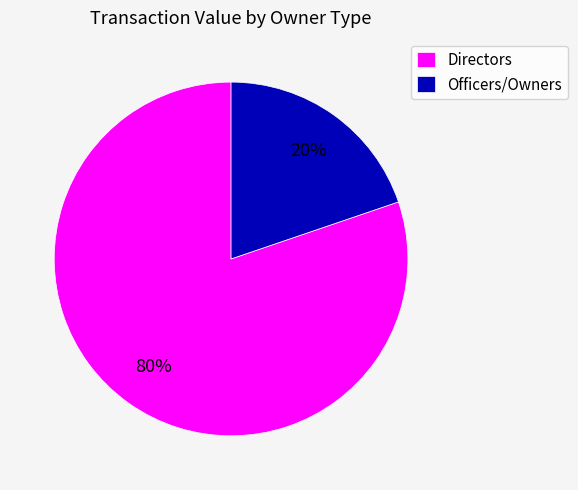

Does any single category account for the majority?

Yes